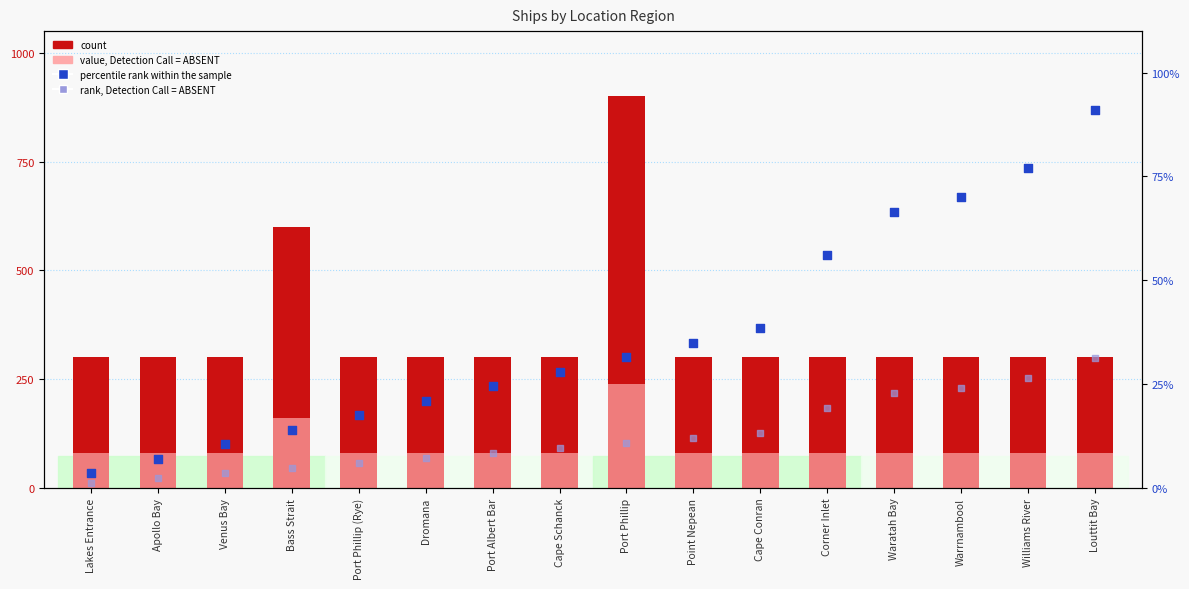

What is the total value across all series at Lakes Entrance?

384.7